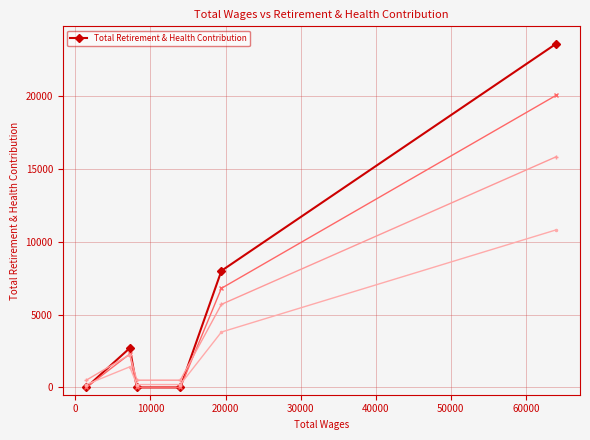

True or false: Total Retirement & Health Contribution has more than 0 interior local peaks.

True